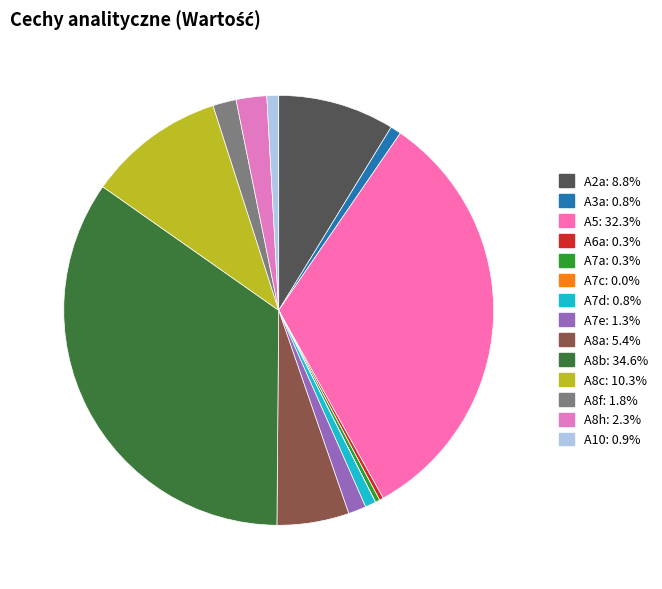

Count the number of slices in the pie.

14